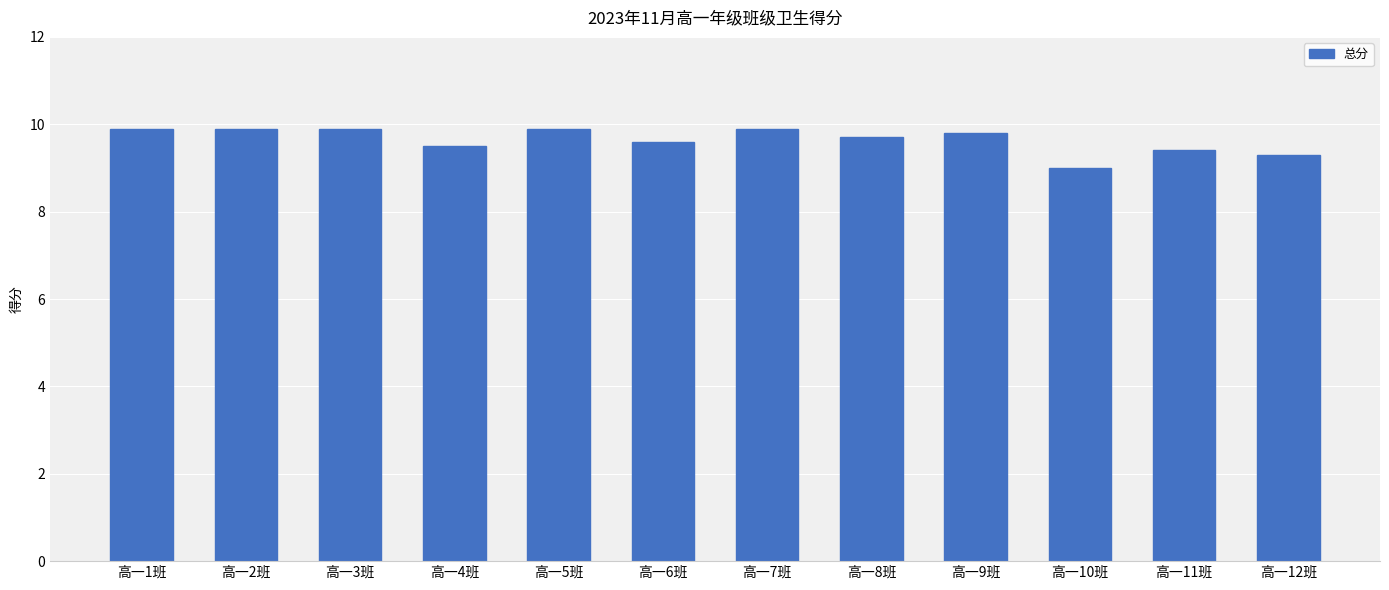

What is the smallest value displayed?

9.0